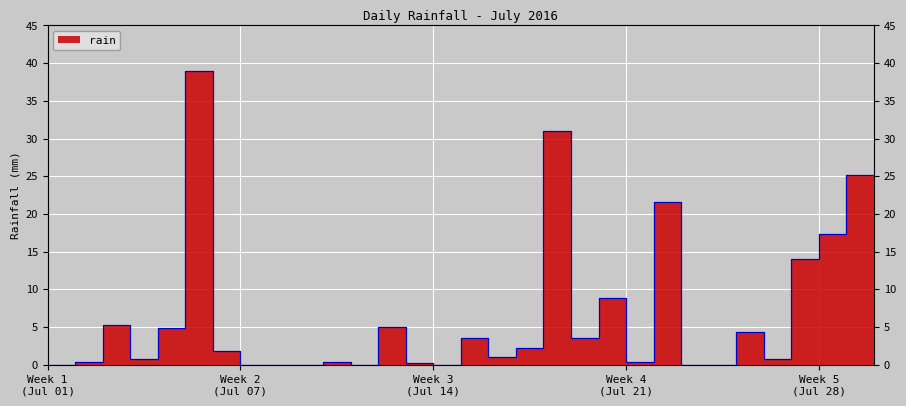

How many data points are above 1?

15